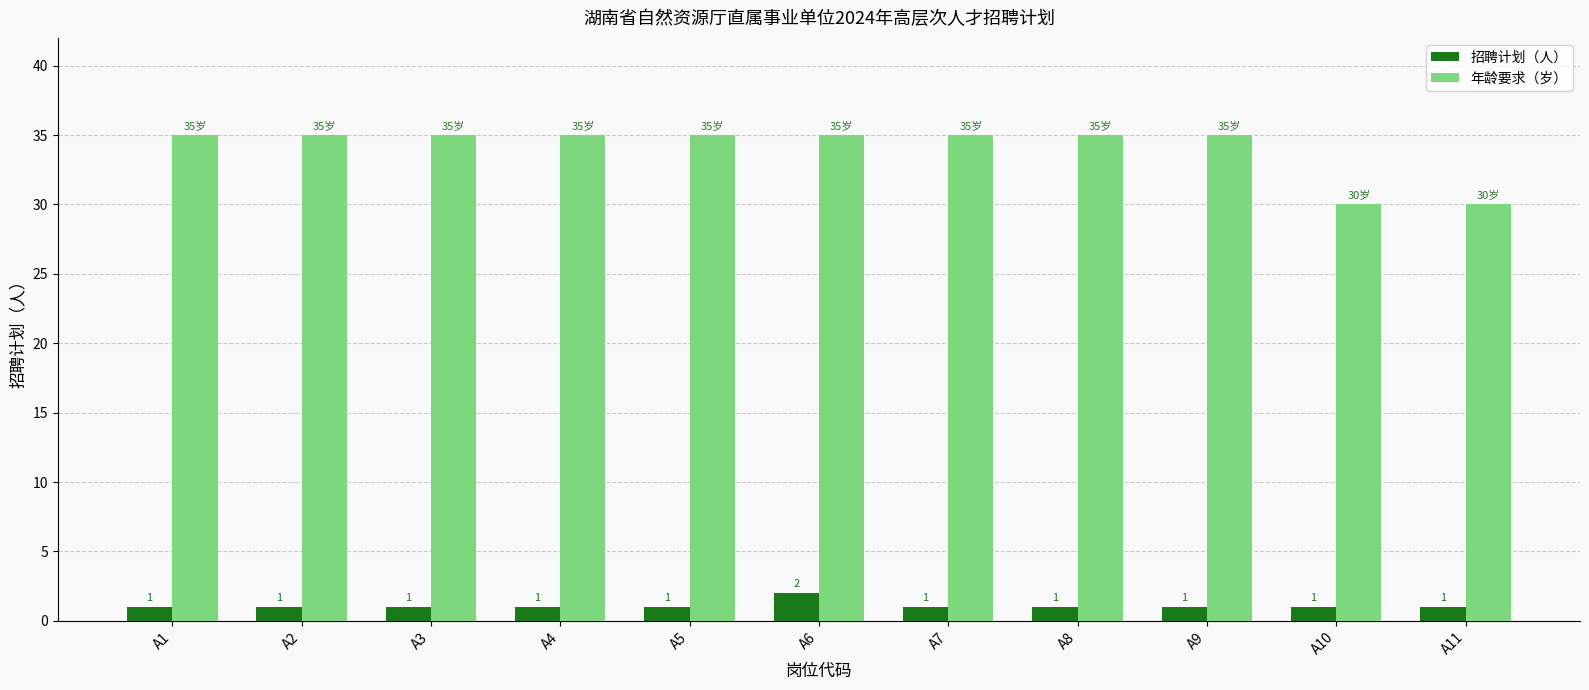

Which series changed the most between A3 and A6?

招聘计划（人）